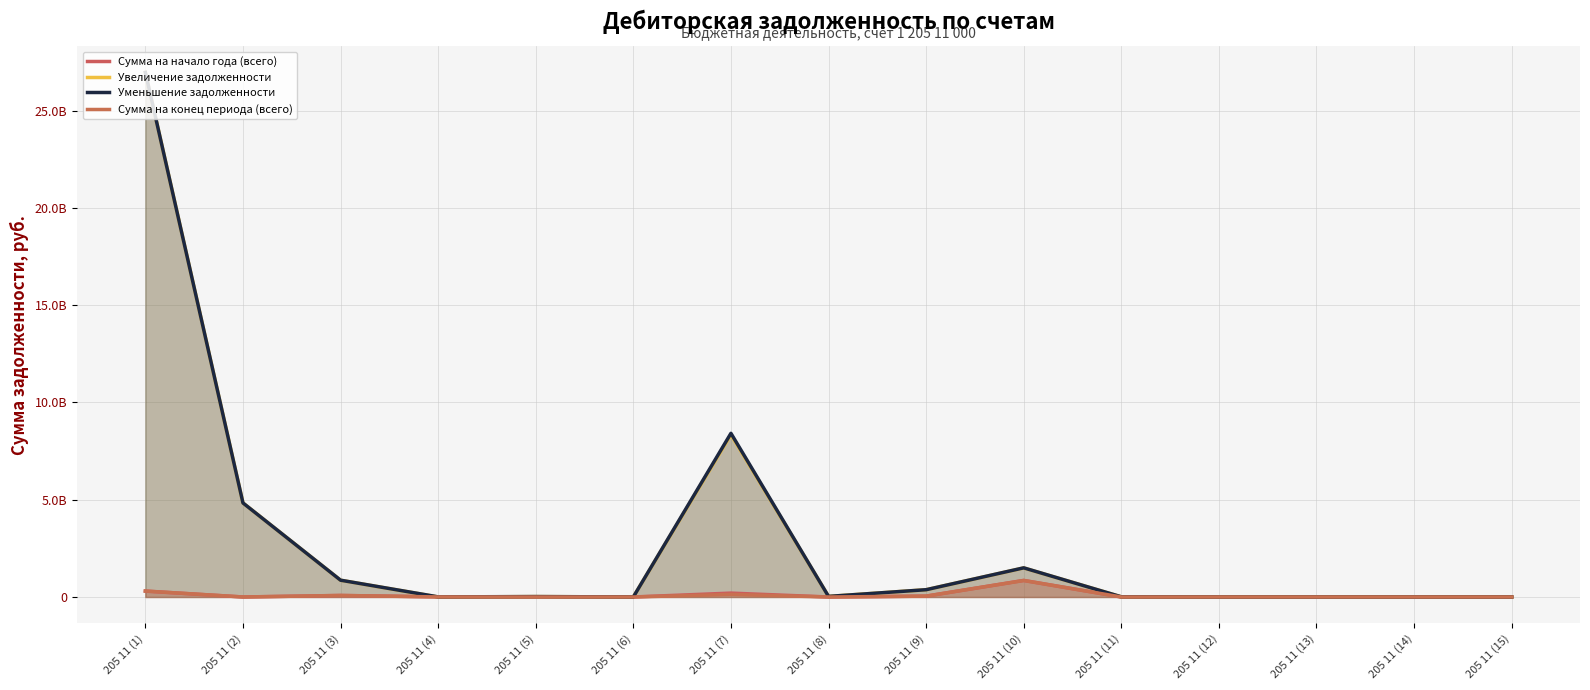

Which series has the largest total across all categories?

Уменьшение задолженности